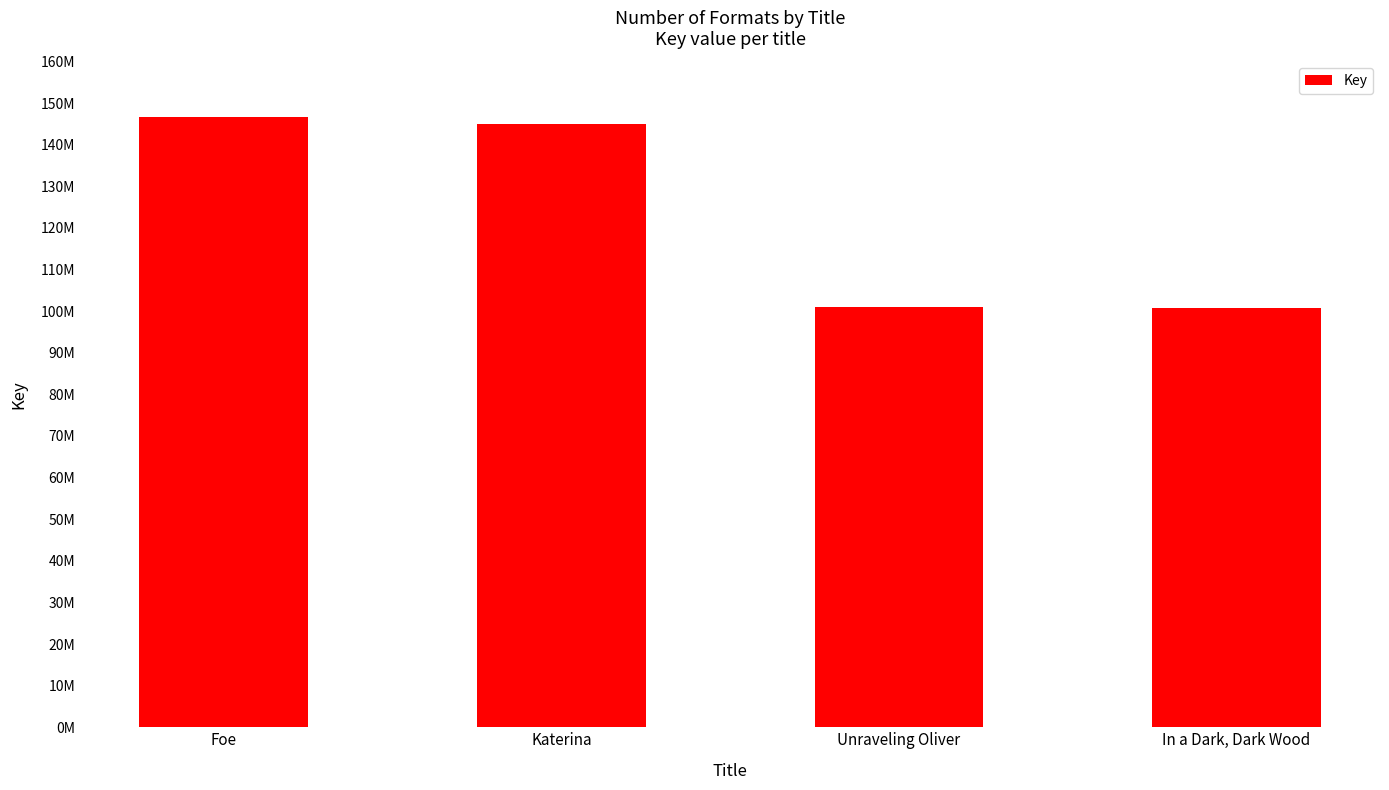

What position from the left is In a Dark, Dark Wood?

4